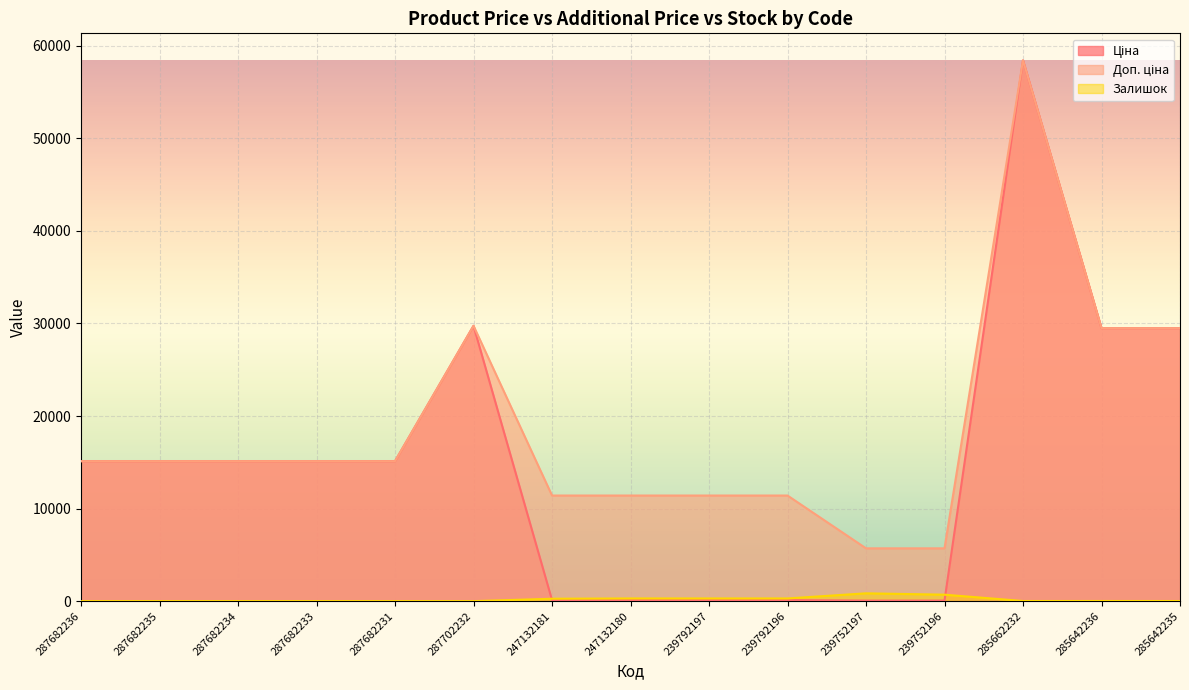

What is the label of the 12th point from the left?

239752196